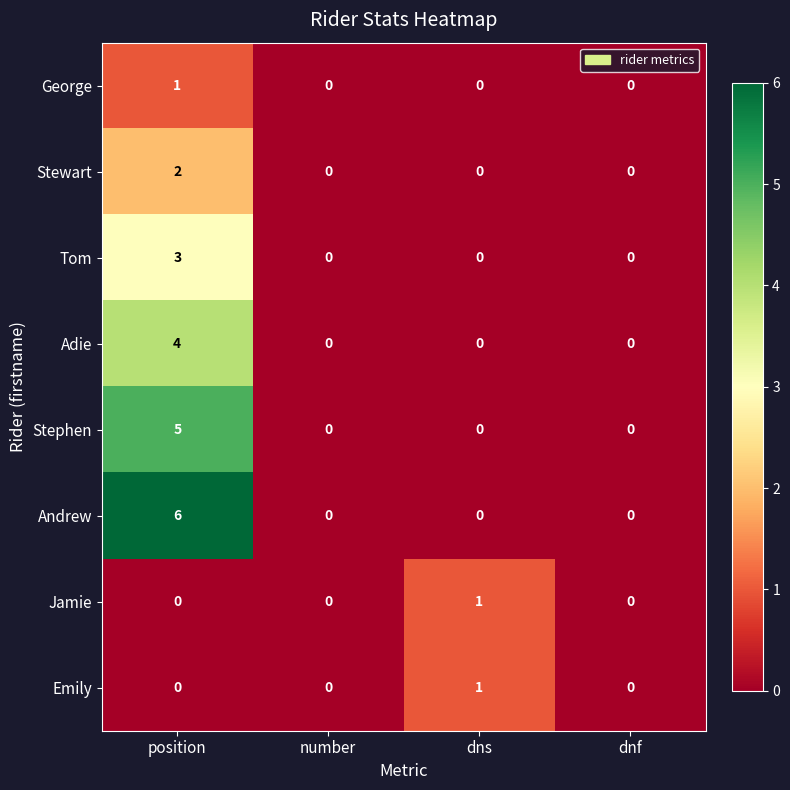

At how many categories does at least one series exceed 2?

1